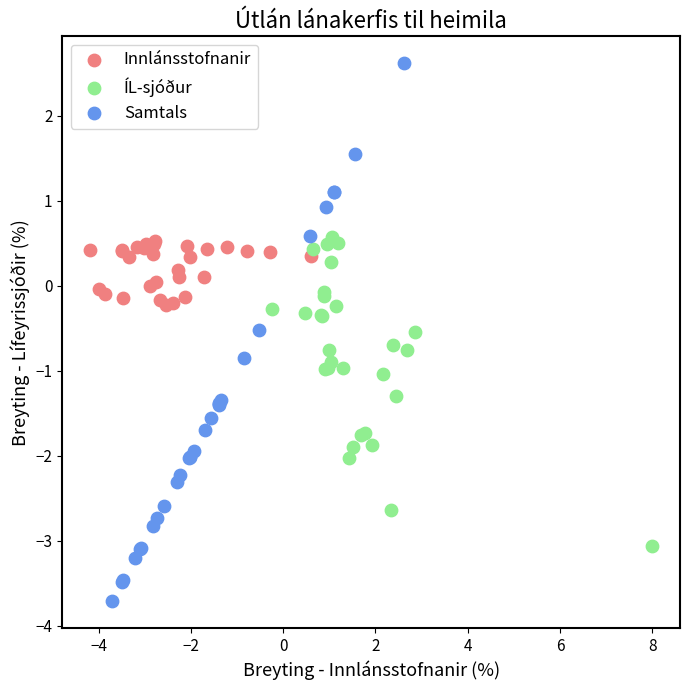

Which series contains the lowest Y value?

Samtals